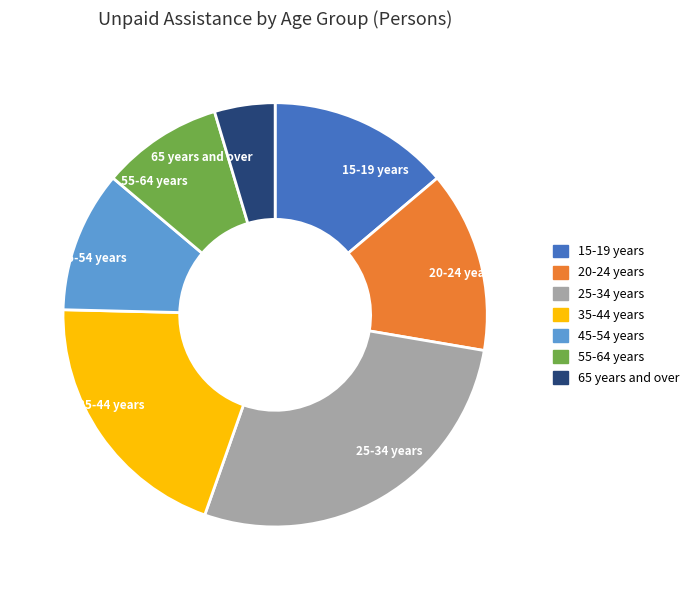

Combined, do 20-24 years and 45-54 years account for over 50%?

No